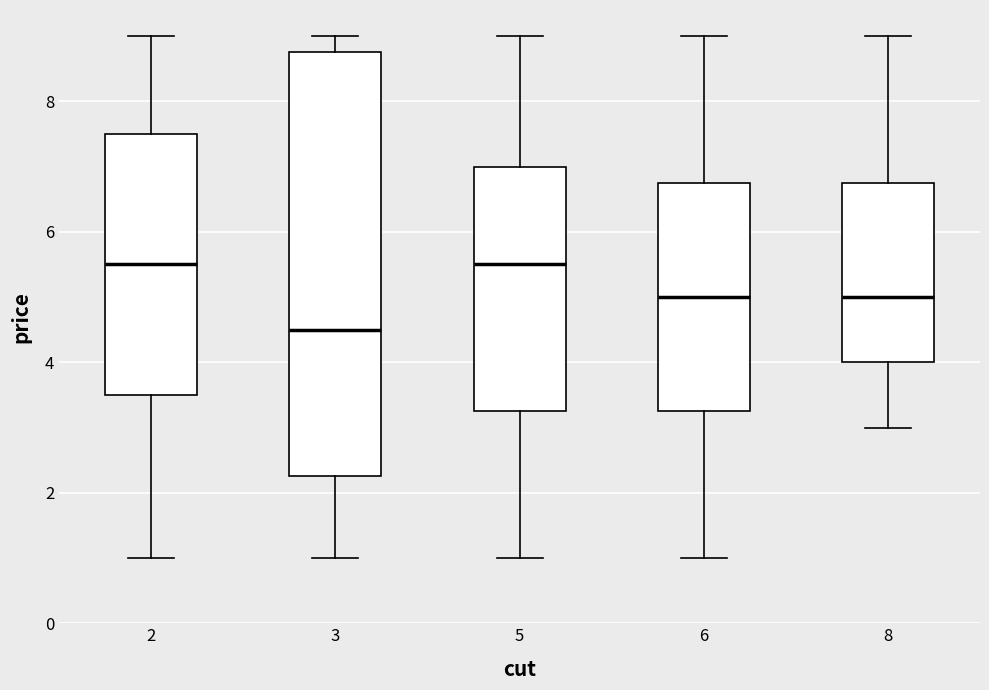

Where is the lower edge of the box at x = 2 on the y-axis? The values are not printed on the chart, so give them approximately, as read against the axis.

3.6